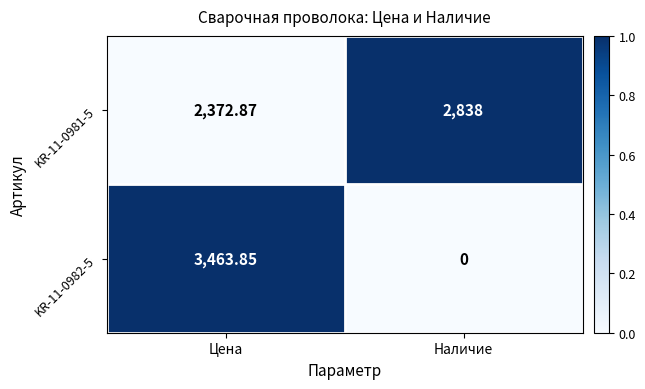

Which label corresponds to the smallest value in the chart?

Наличие